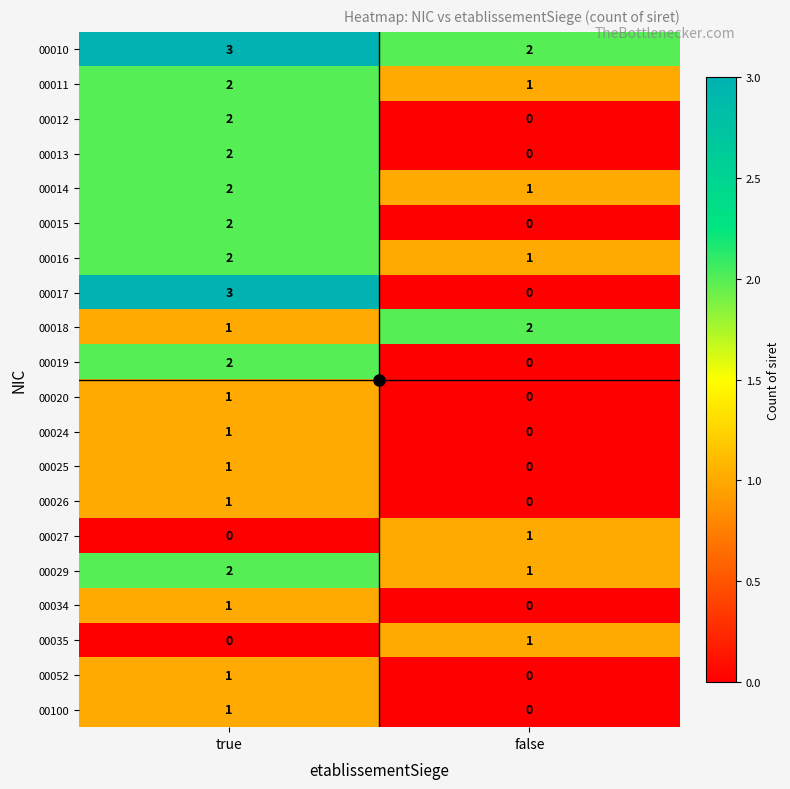

At which category does the chart reach its peak across all series?

true